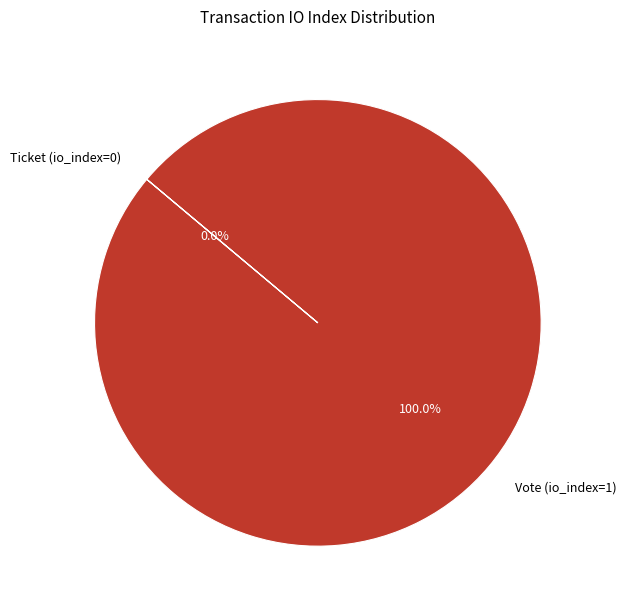

Is there any slice that represents more than half of the pie?

Yes